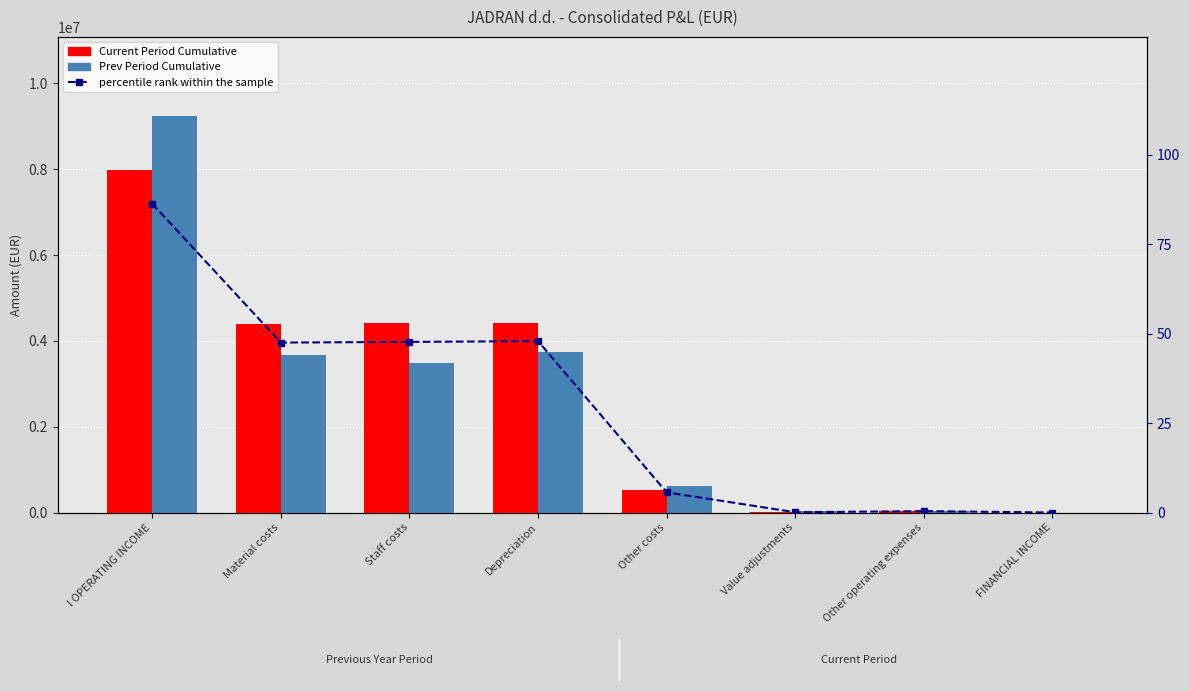

The value of Current Period Cumulative at I OPERATING INCOME is 13056658.1. True or false?

False